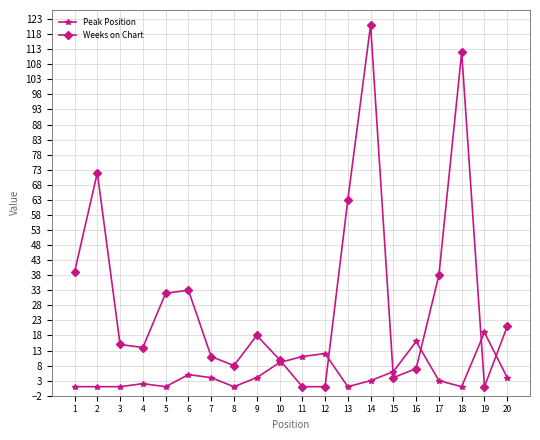

What is the spread (max minus min) of values at 5?

31